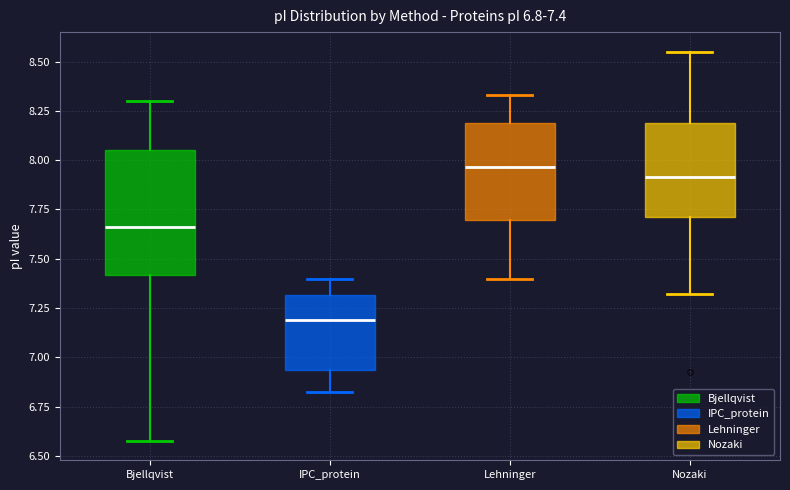

Comparing the boxes themselves (not the whiskers), which one is the tallest?

Bjellqvist